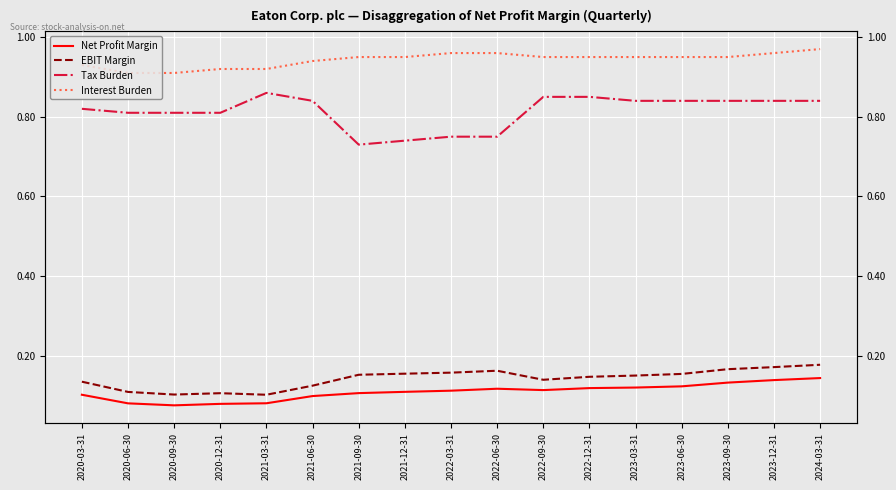

True or false: EBIT Margin and Net Profit Margin intersect in this chart.

False